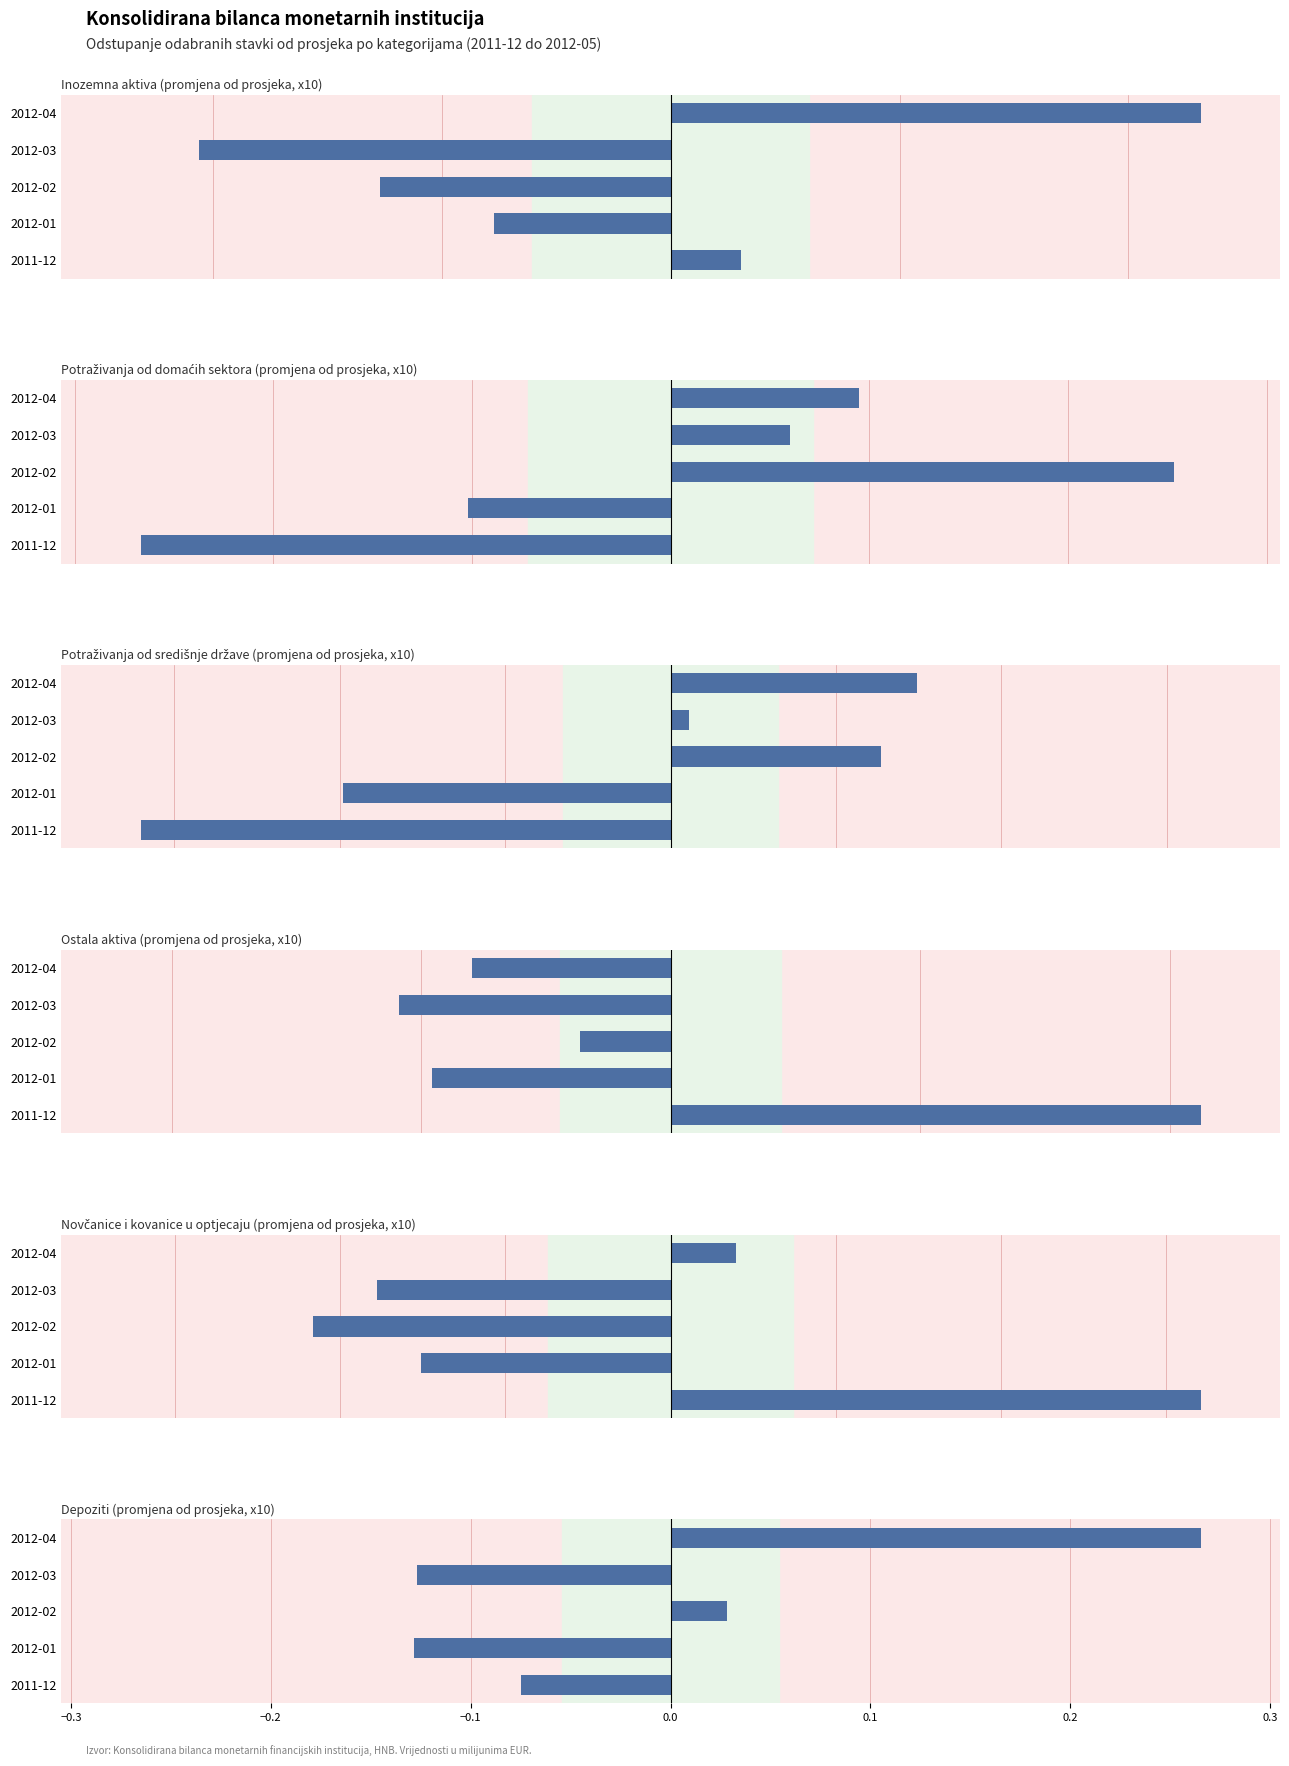

What is the difference between the highest and lowest values at 2012-04?

0.6